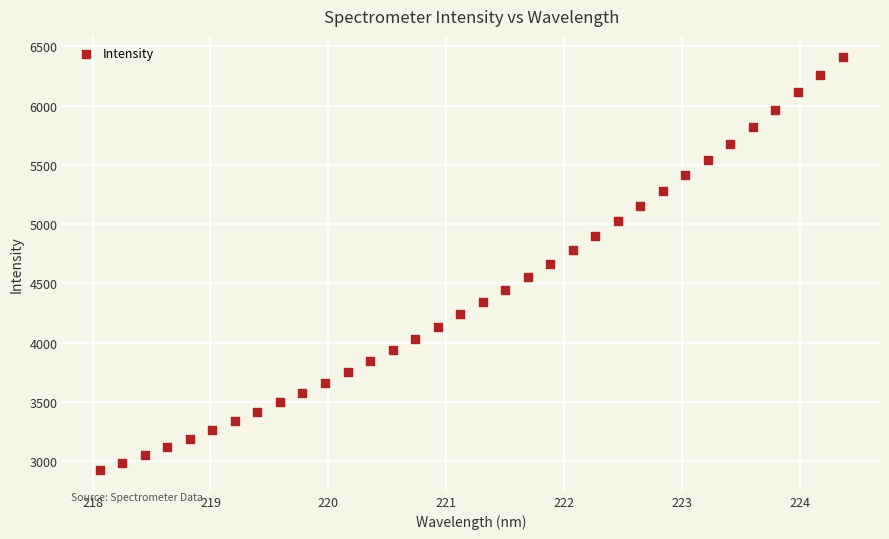

What is the range of X values (max minus min)?

6.3